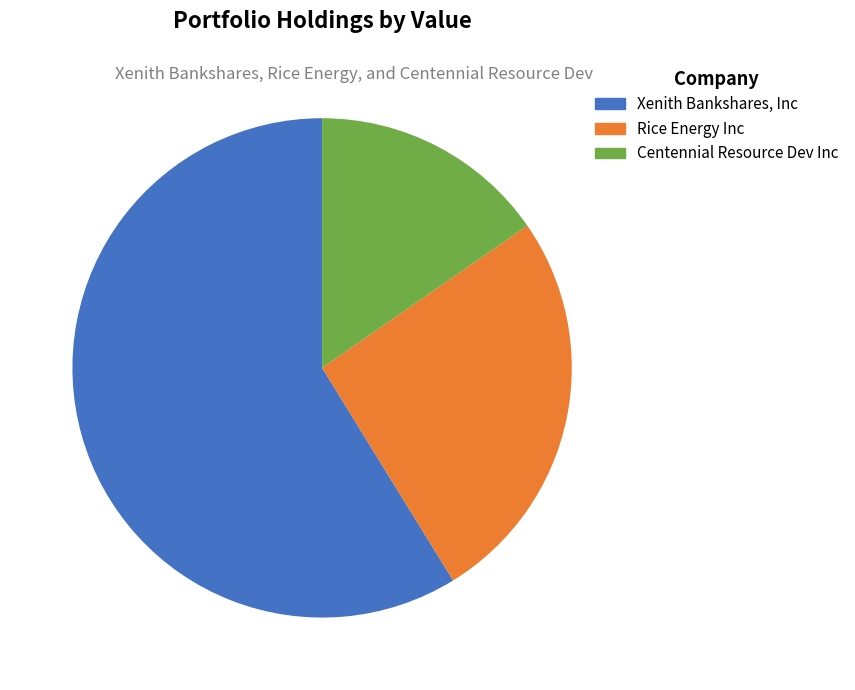

What percentage is NOT represented by Centennial Resource Dev Inc?

84.6%